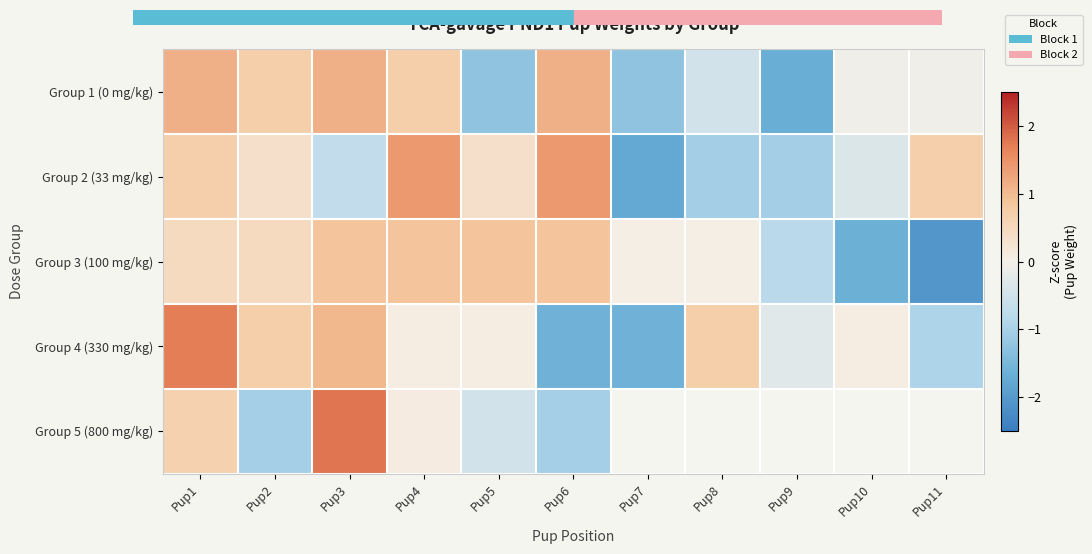

What is the difference between the highest and lowest values at Pup1?

1.2